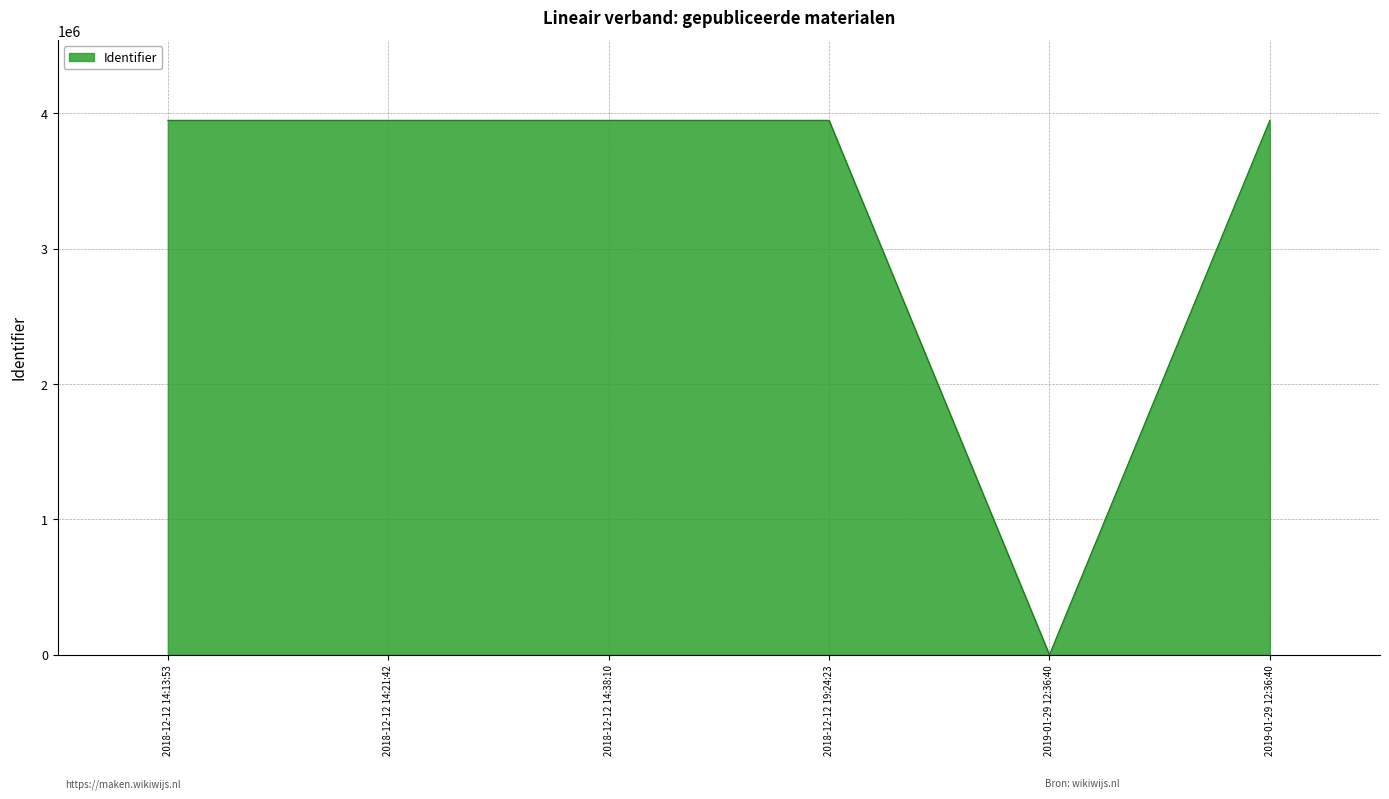

The value at 2019-01-29 12:36:40 is -2039475. True or false?

False